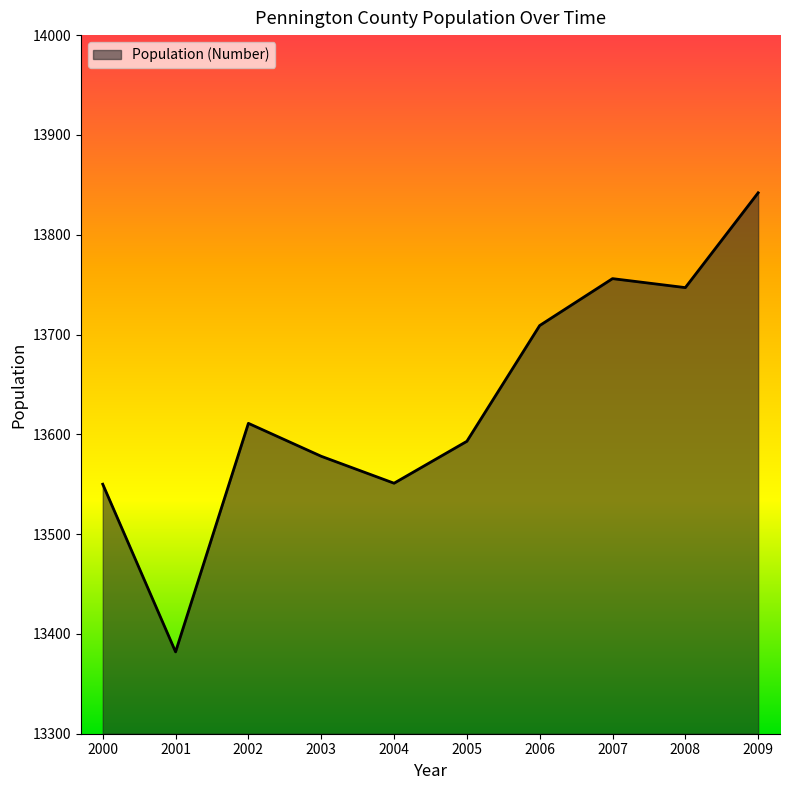

Approximately how many times larger is the value at 2007 compared to 2009?

1.0